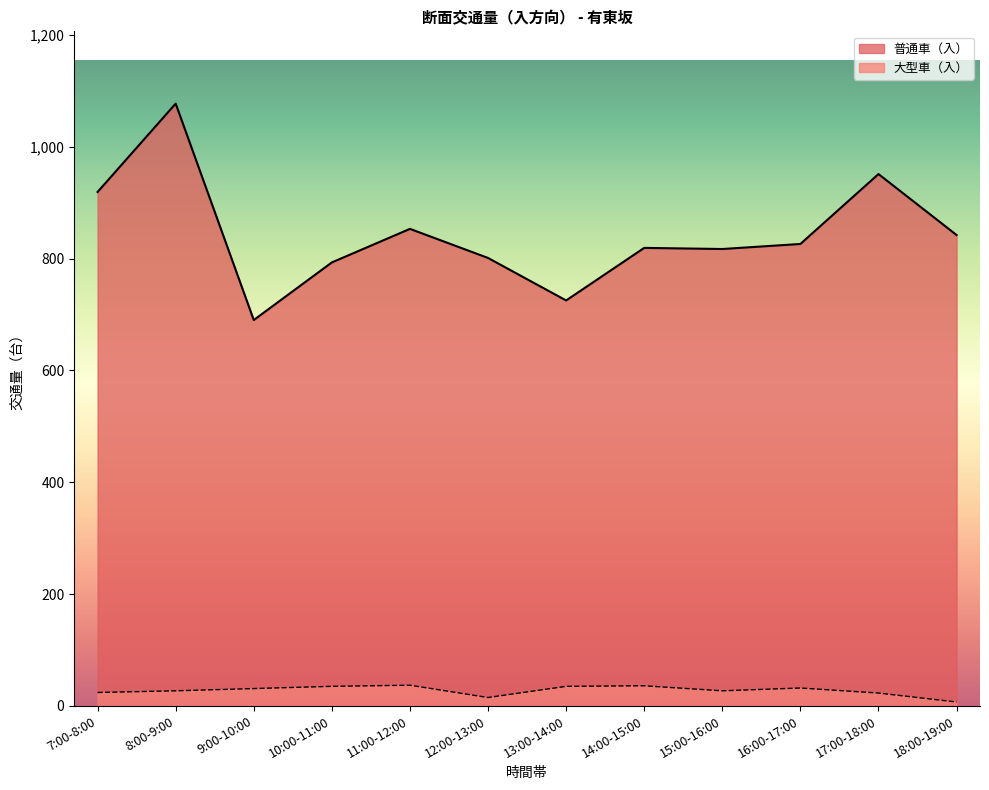

How many values in the 大型車（入） series are below 31?

6